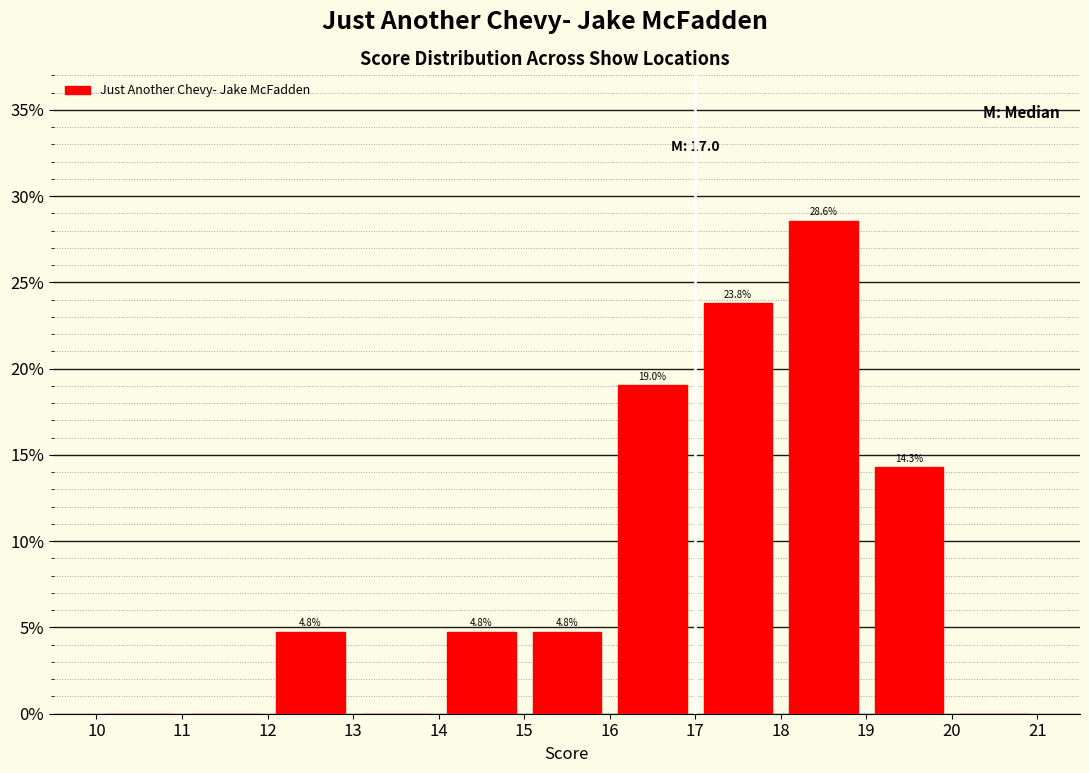

Over which range of the x-axis is the bar tallest?

18 to 19